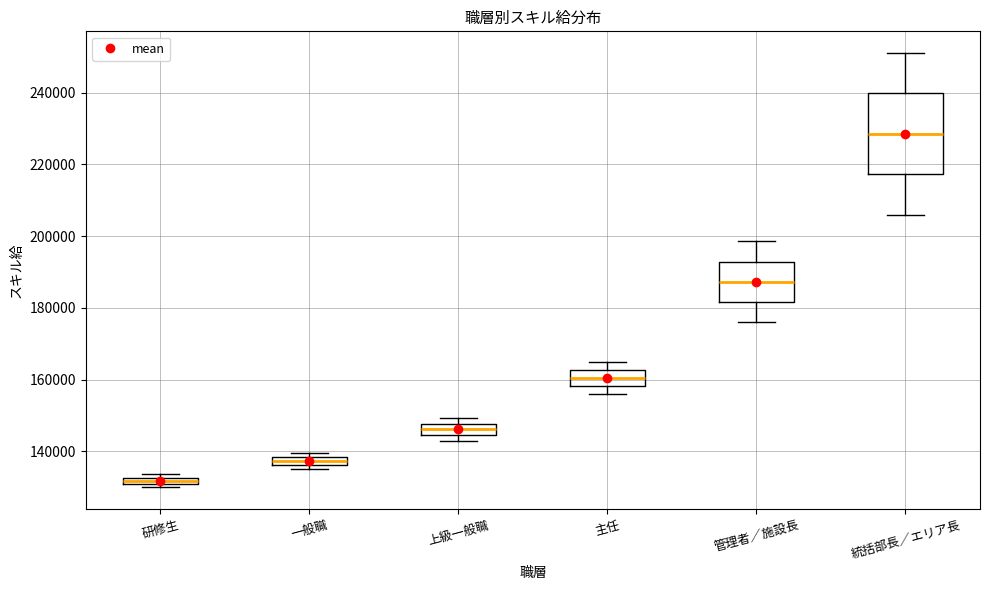

Which box has the lowest median line?

研修生